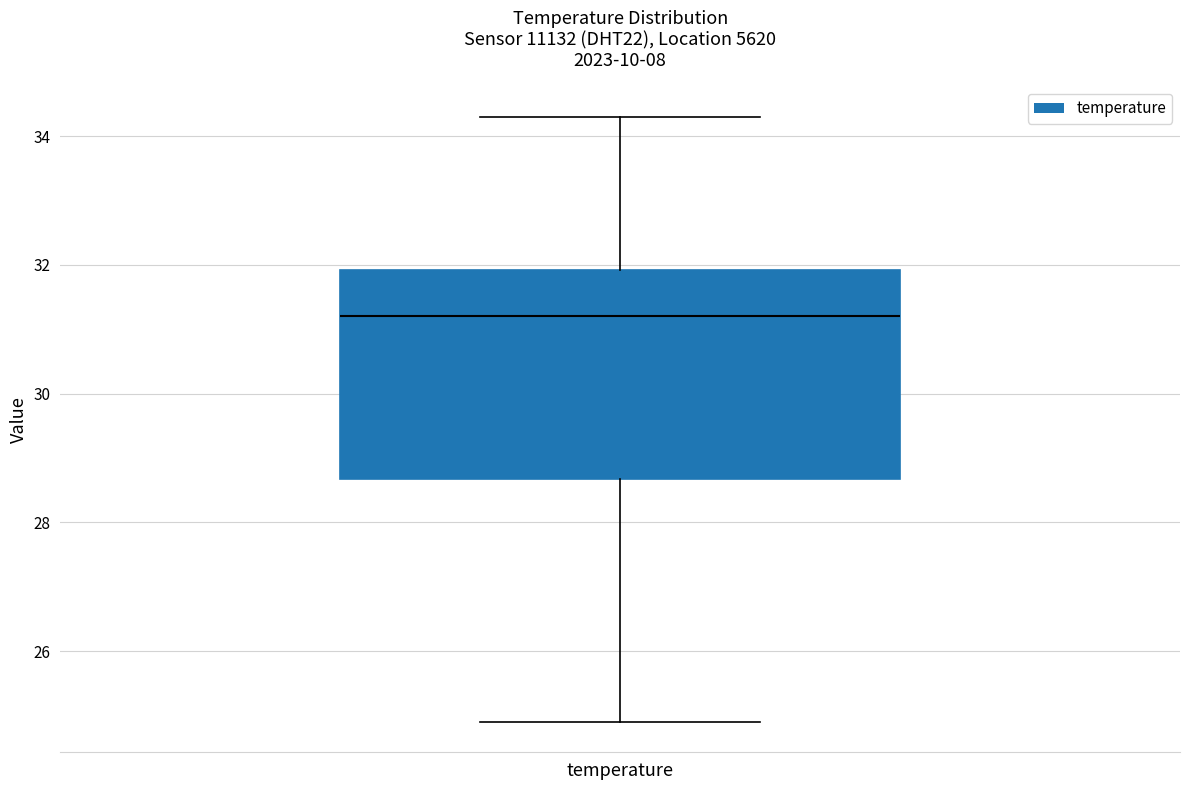

Transcribe this box plot: give where the median line is, the range the box spans, and where the two whiskers end, as read against the y-axis. The values are not printed on the chart, so give them approximately, as read against the axis.

median 31.2, box 28.6 to 32.0, whiskers 25.0 to 34.4